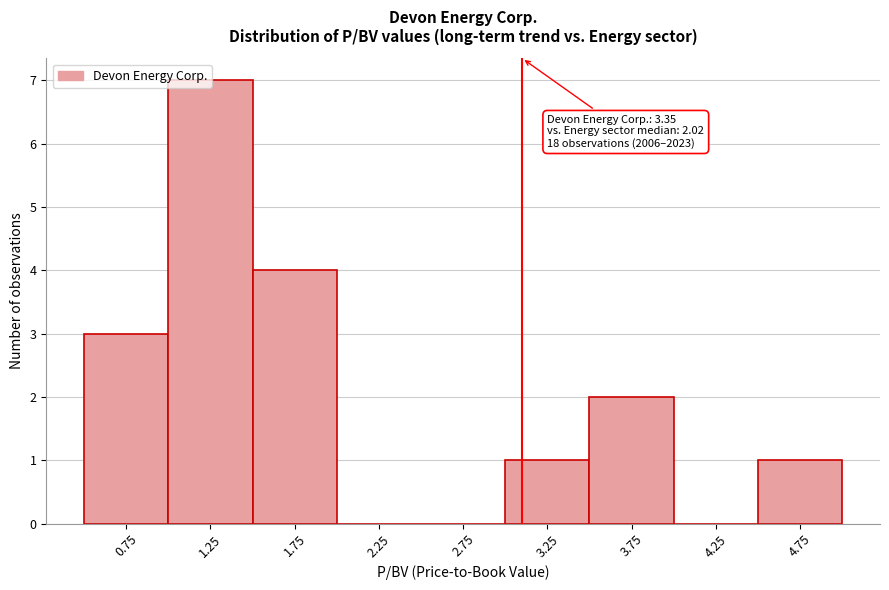

Between 2.75 and 0.75, which is larger?

0.75